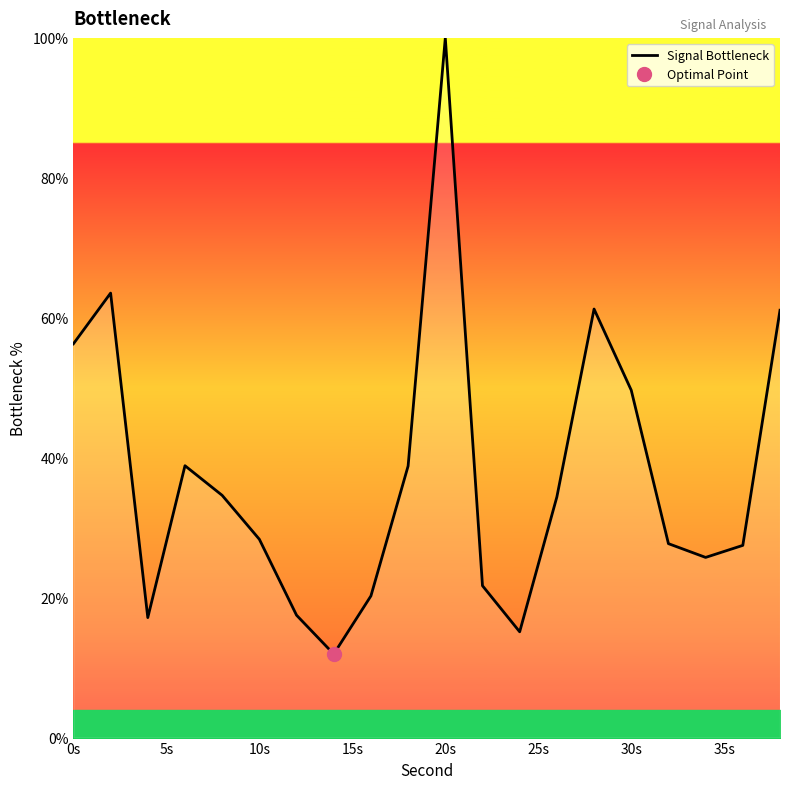

What is the smallest value displayed?

11.9